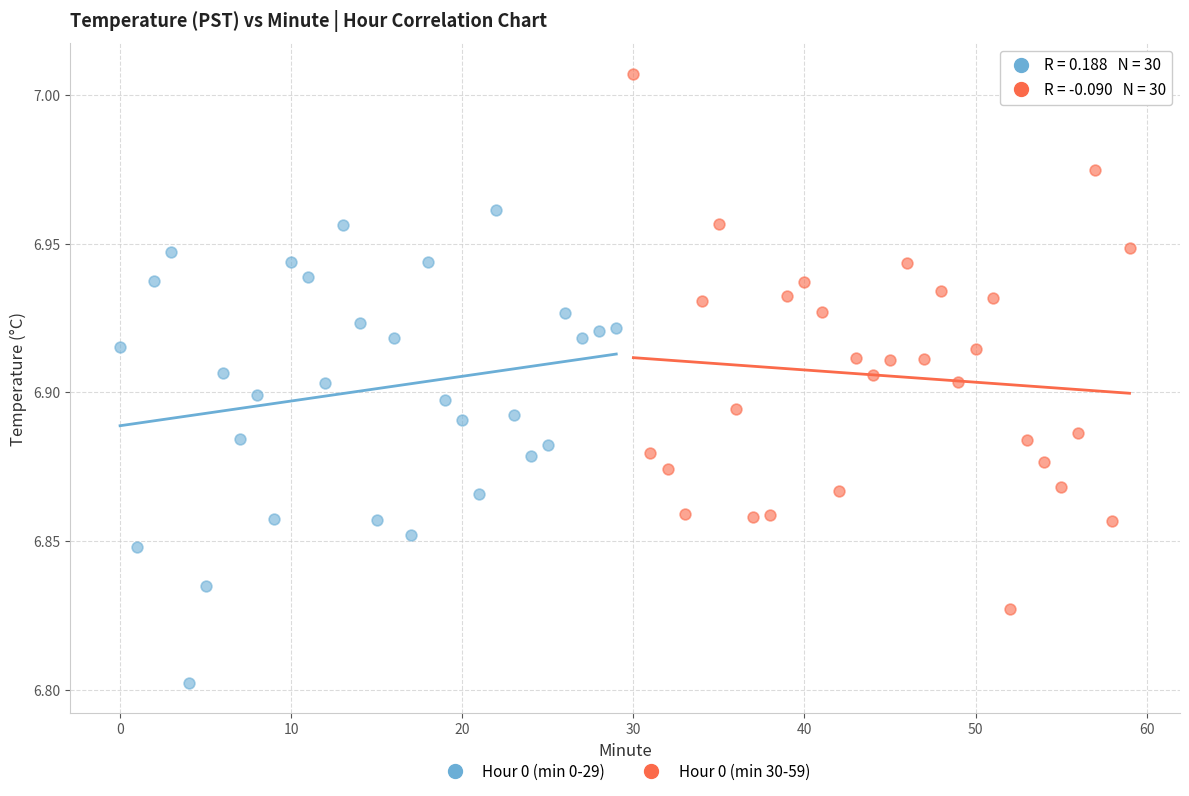

Which series reaches the minimum Y coordinate?

Hour 0 (min 0-29)